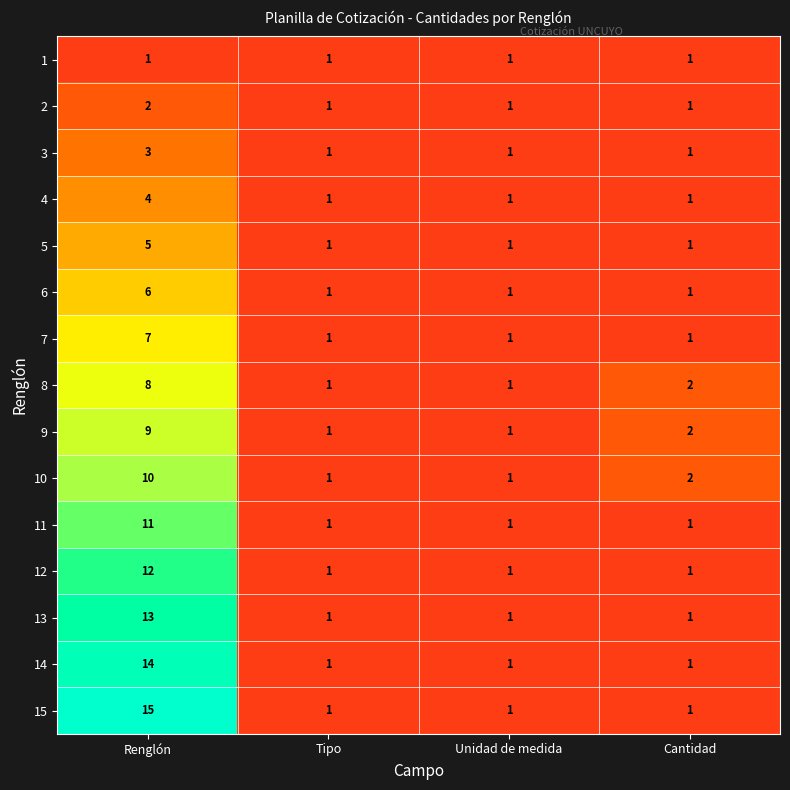

Rank the series at Renglón from highest to lowest value.

15, 14, 13, 12, 11, 10, 9, 8, 7, 6, 5, 4, 3, 2, 1